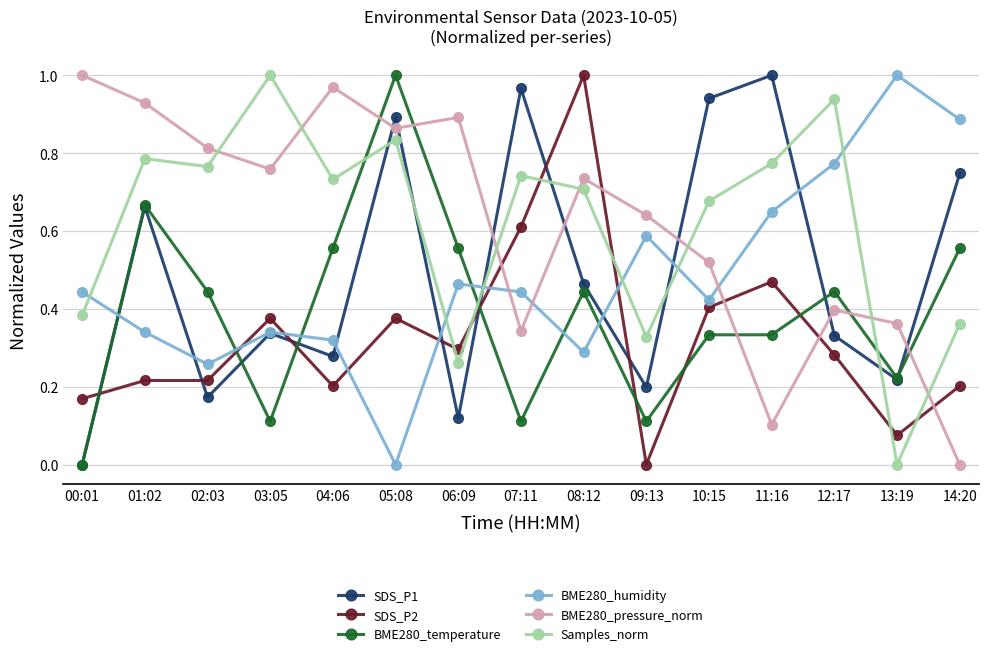

Where do BME280_humidity and Samples_norm first cross each other?

00:01 and 01:02